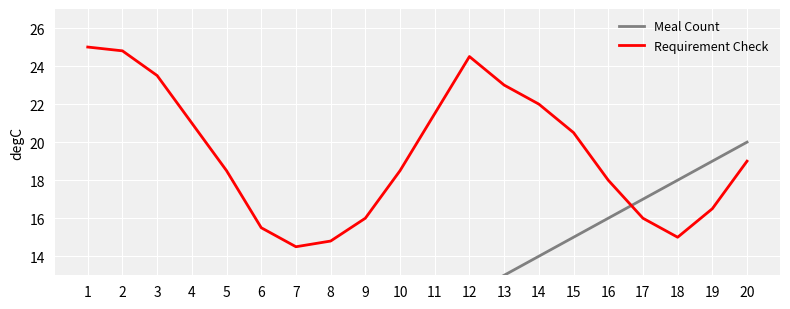

The value of Requirement Check at 10 is 5.9. True or false?

False